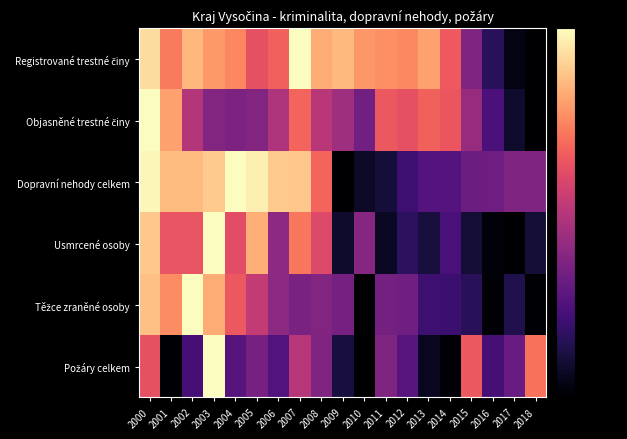

Which category has the highest value across all series?

2007